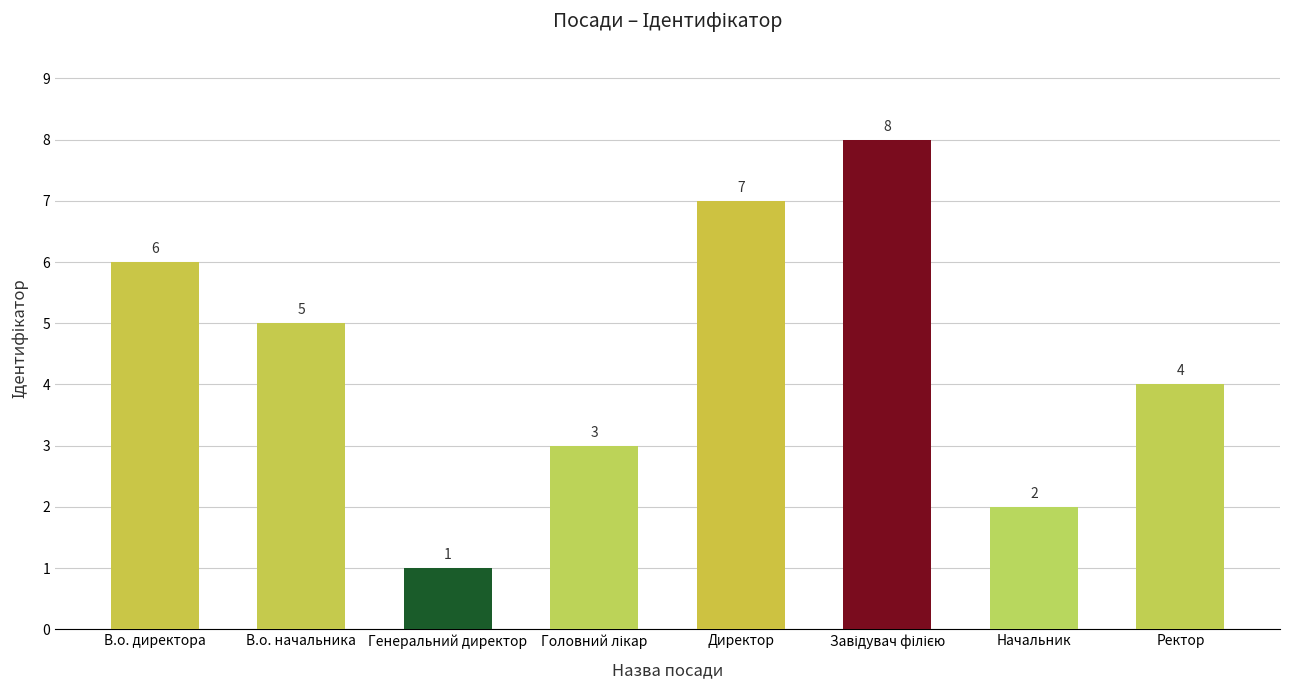

Reading right to left, list all the values displayed in this chart.

4	2	8	7	3	1	5	6